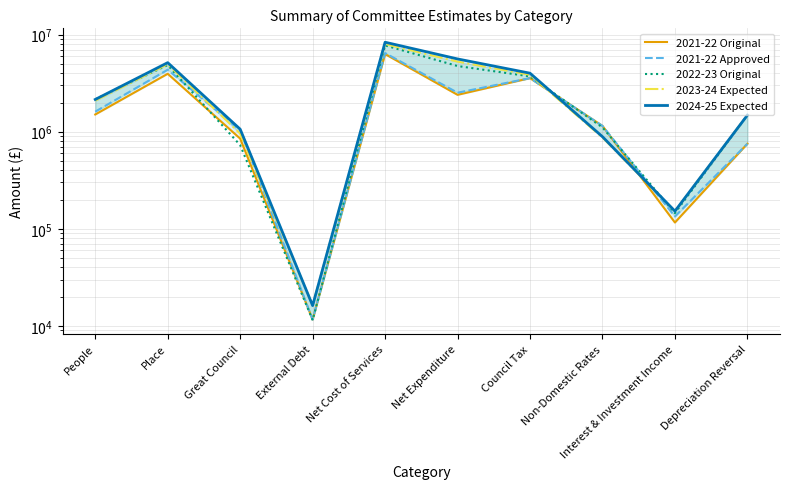

The 2023-24 Expected series shows 1482470 at Depreciation Reversal. True or false?

True